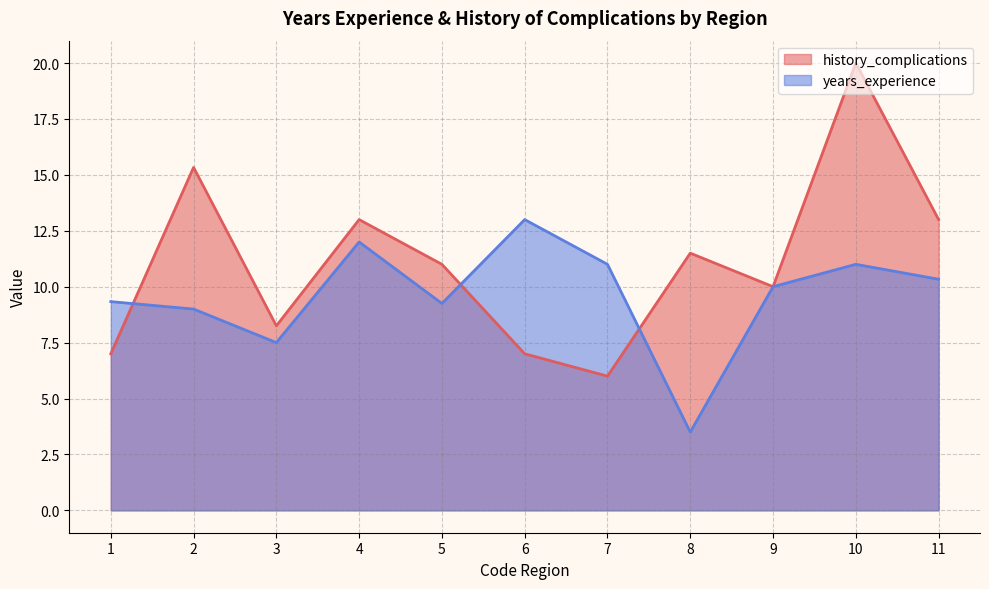

Where do years_experience and history_complications first cross each other?

1 and 2